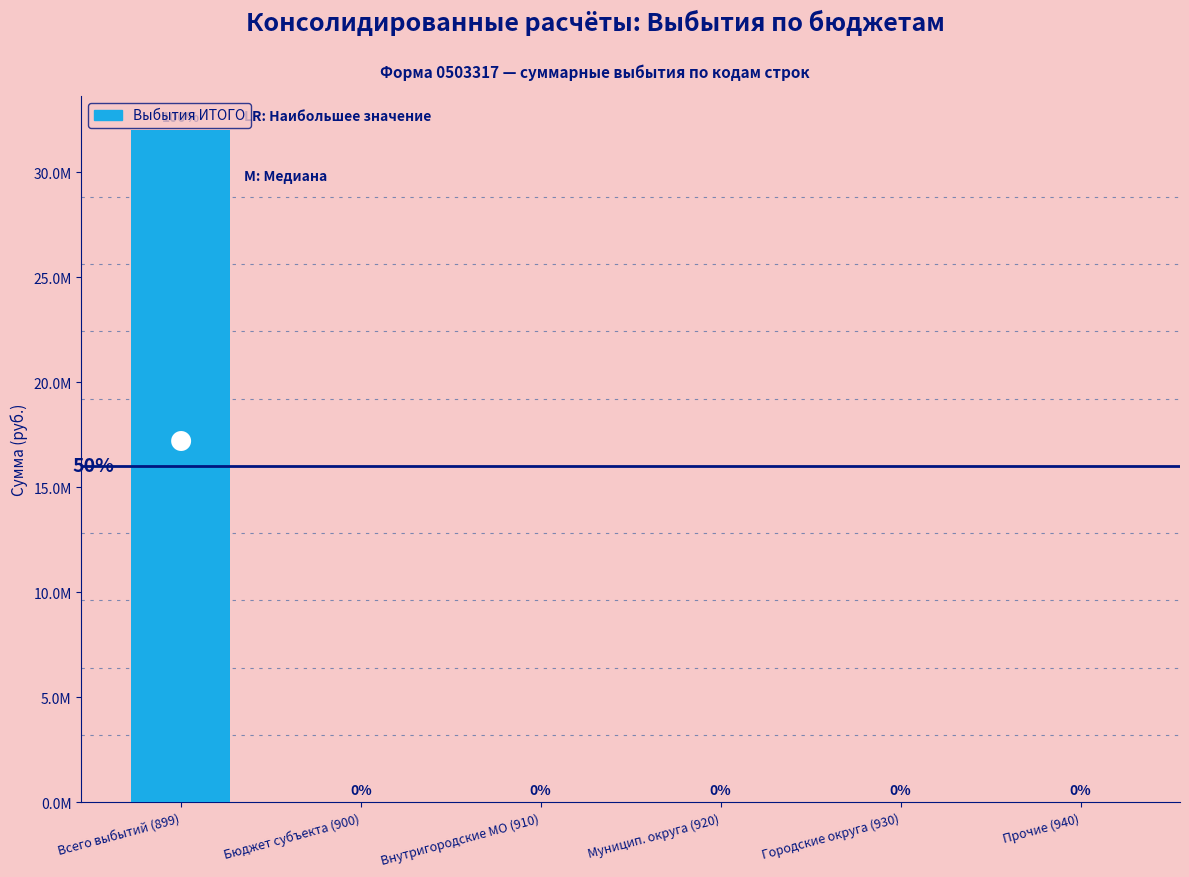

Which label corresponds to the largest value in the chart?

Всего выбытий (899)